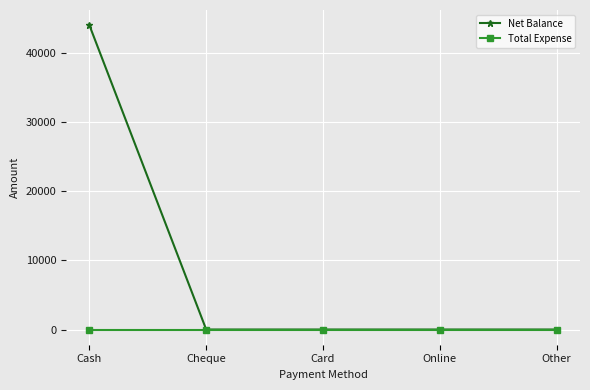

Which series has the largest range (max minus min)?

Net Balance